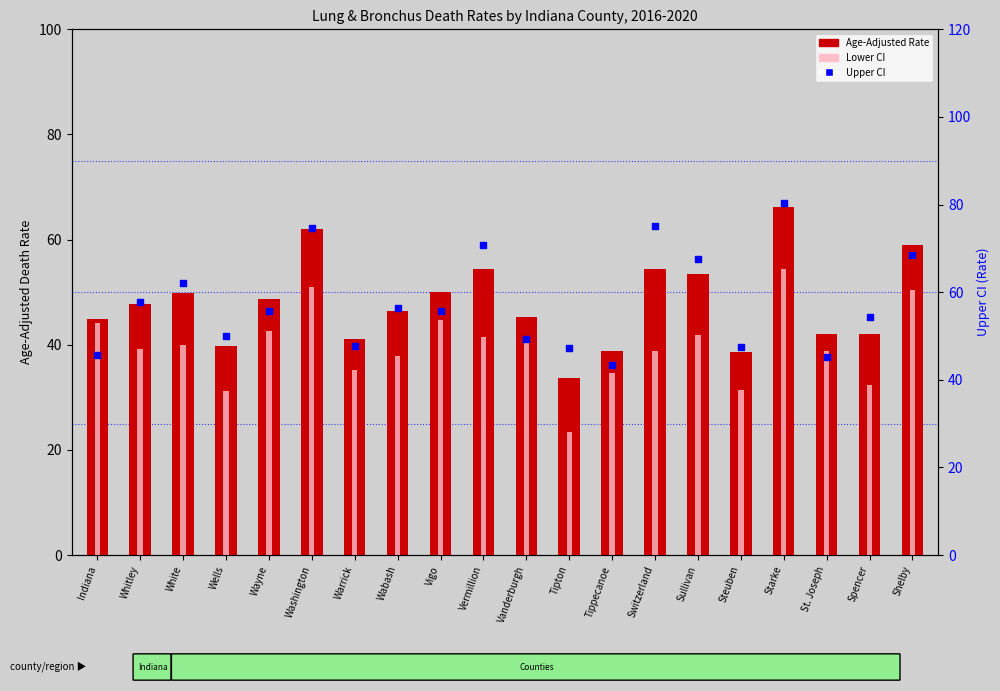

Which series reaches the maximum Y coordinate?

Upper CI